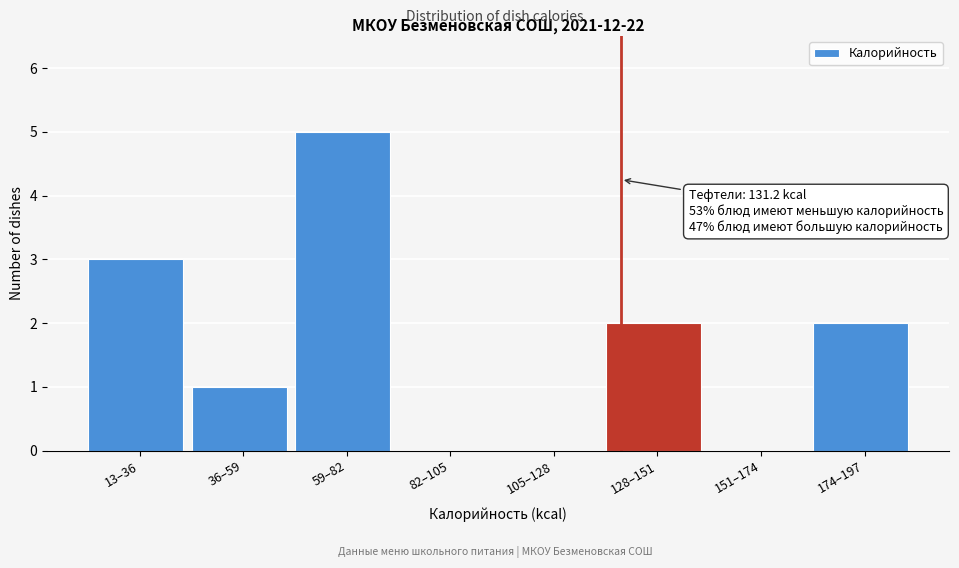

Reading left to right, what are all the values shown in this chart?

13–36=3	36–59=1	59–82=5	82–105=0	105–128=0	128–151=2	151–174=0	174–197=2